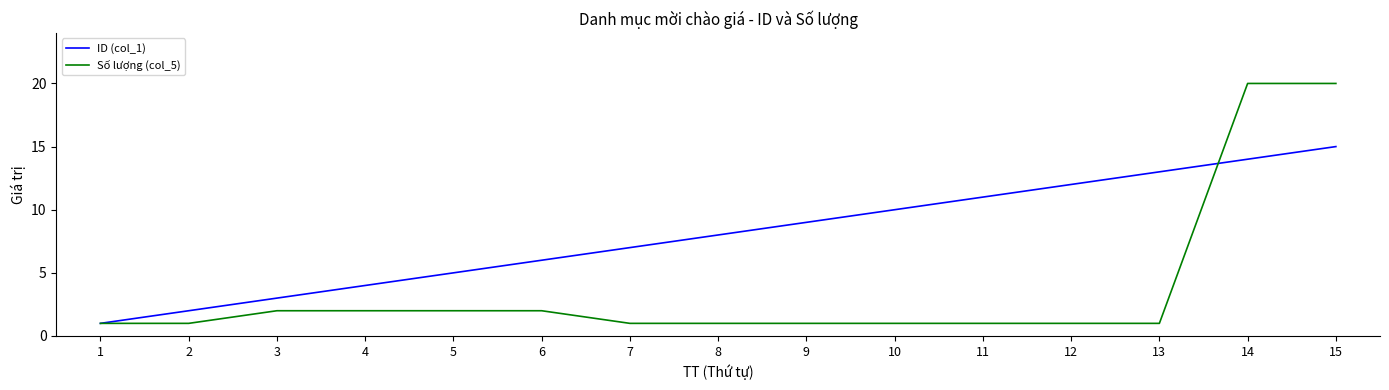

What are all the series names shown in the legend?

ID (col_1), Số lượng (col_5)